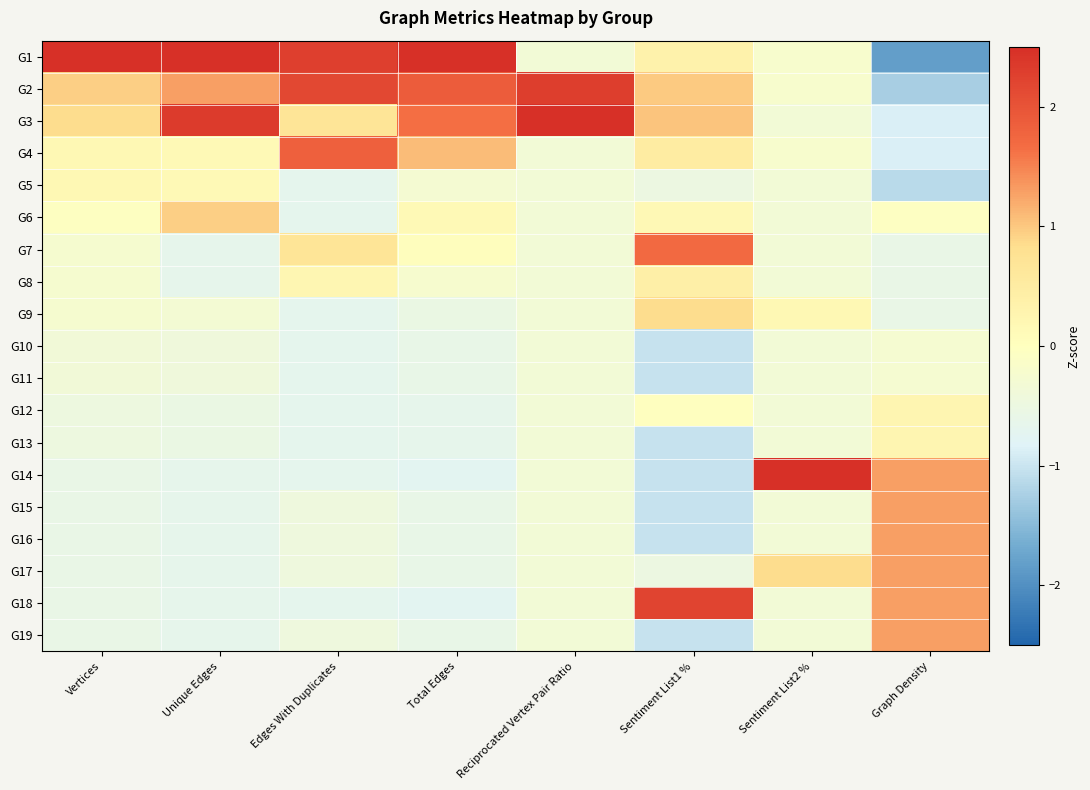

At which category does the chart reach its peak across all series?

Sentiment List2 %